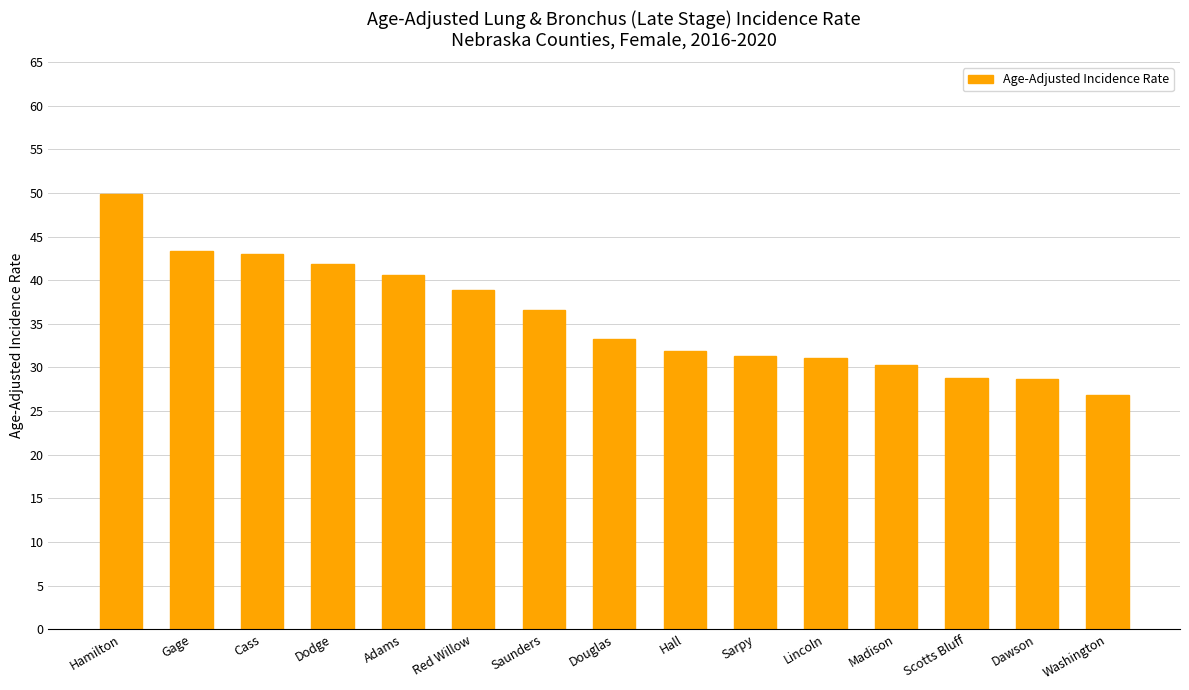

What is the sum of all values?

536.6